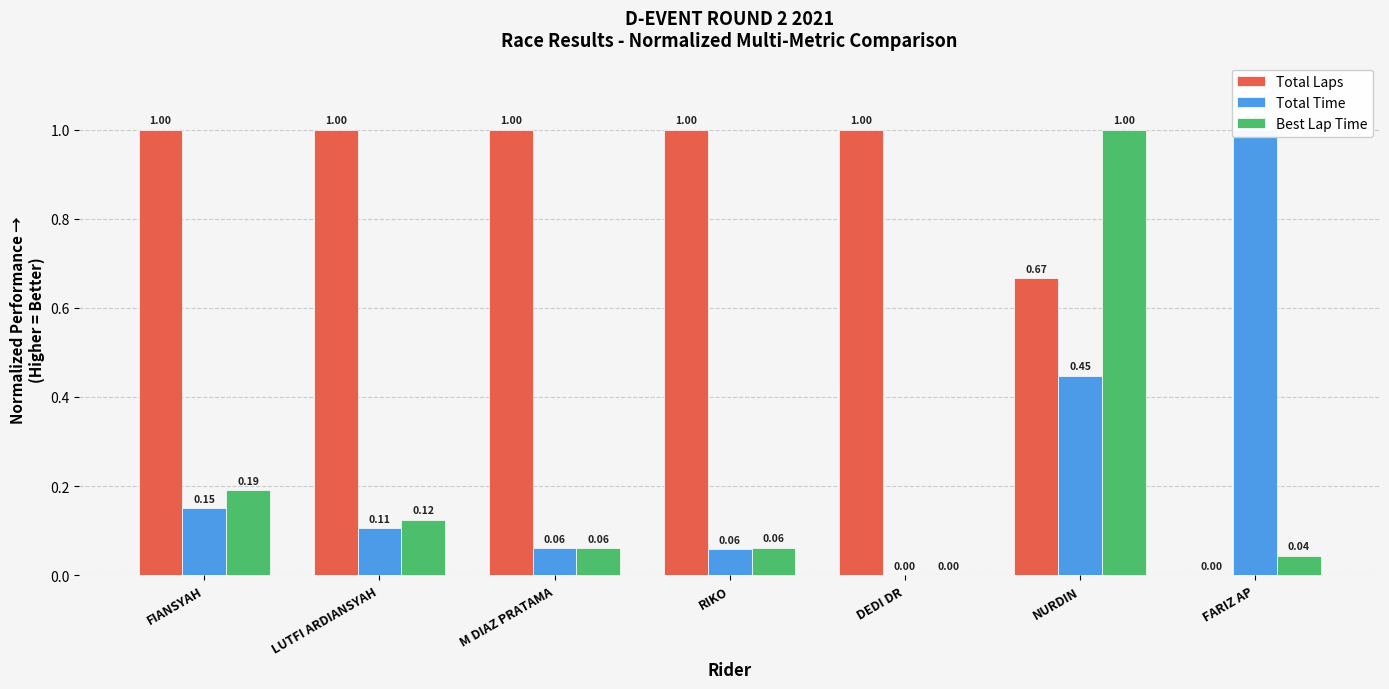

Between RIKO and DEDI DR, which is larger?

RIKO